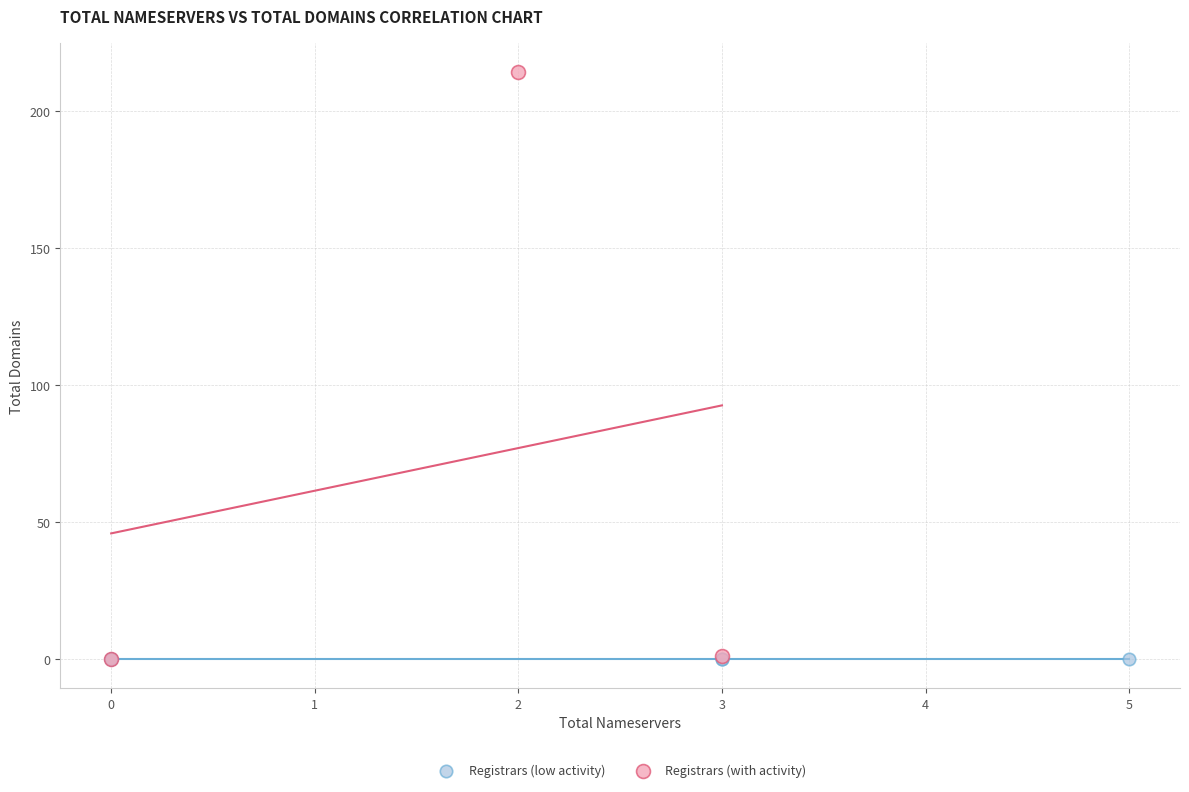

What are all the series names shown in the legend?

Registrars (low activity), Registrars (with activity)